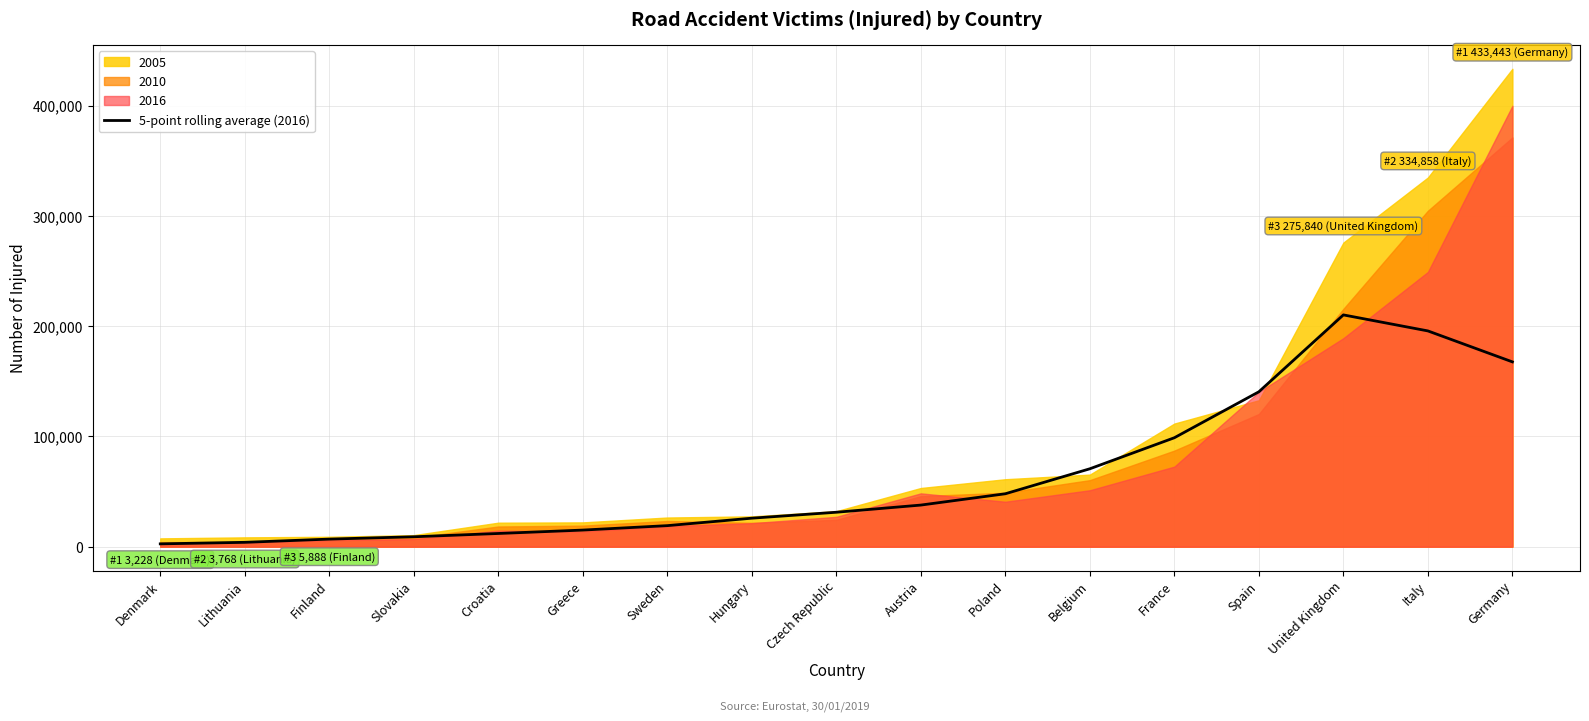

At which label does 5-point rolling average (2016) reach its peak?

United Kingdom